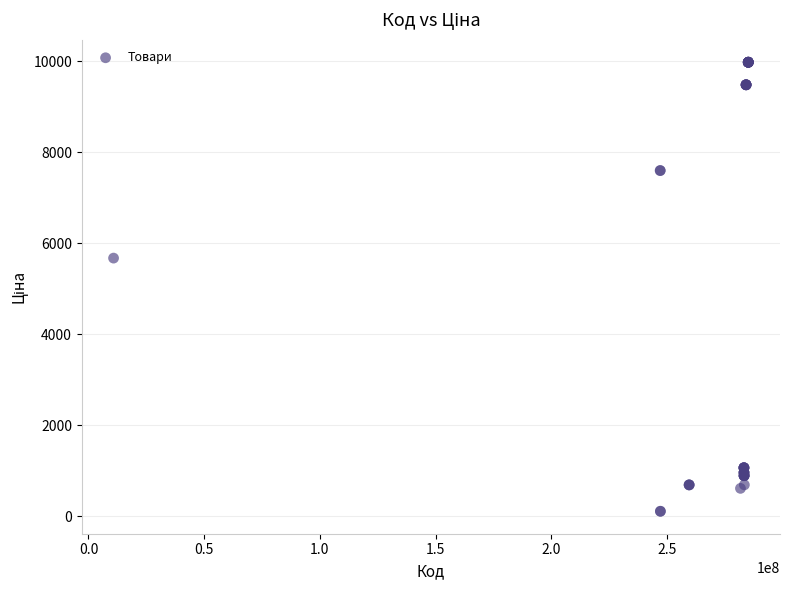

What Y value in the scatter plot is closest to 5044?

5673.8